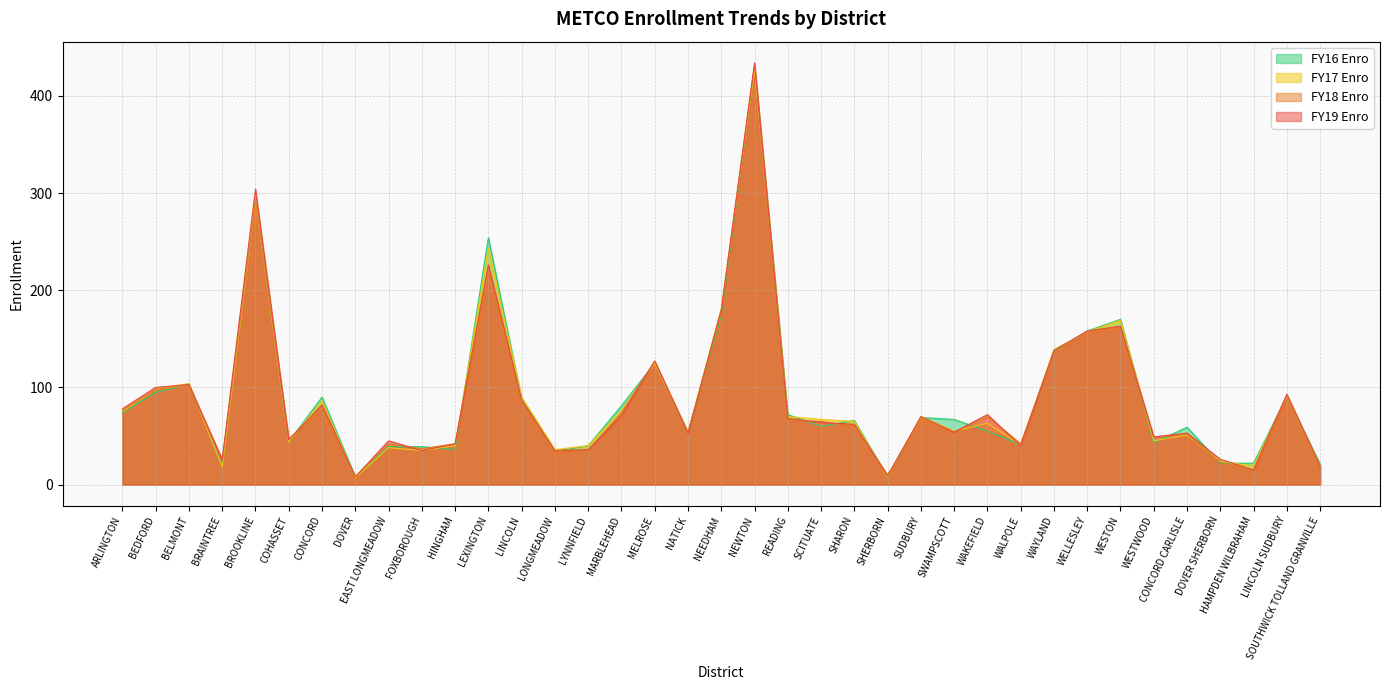

What is the smallest value displayed?

7